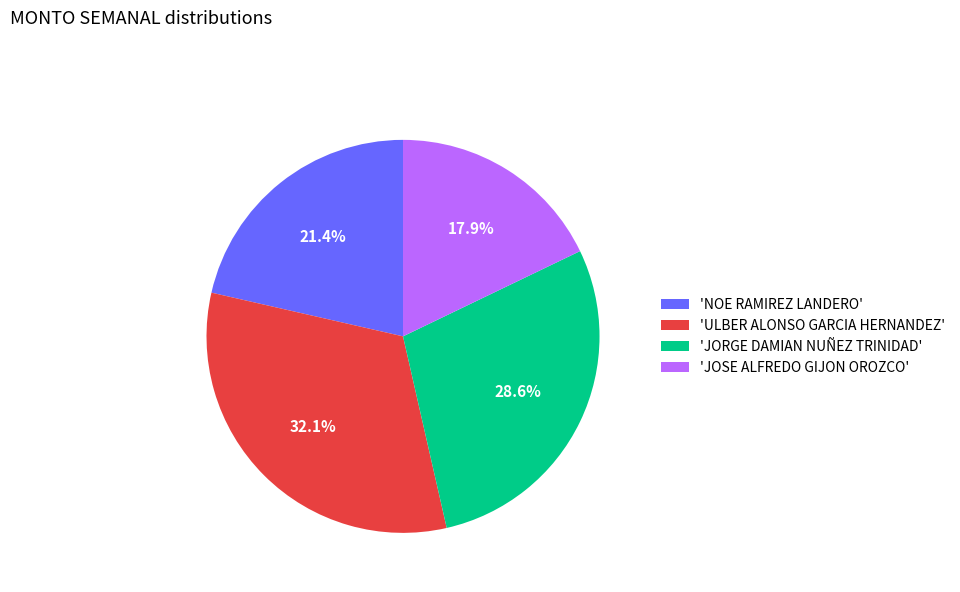

Combined, do 'JOSE ALFREDO GIJON OROZCO' and 'NOE RAMIREZ LANDERO' account for over 50%?

No